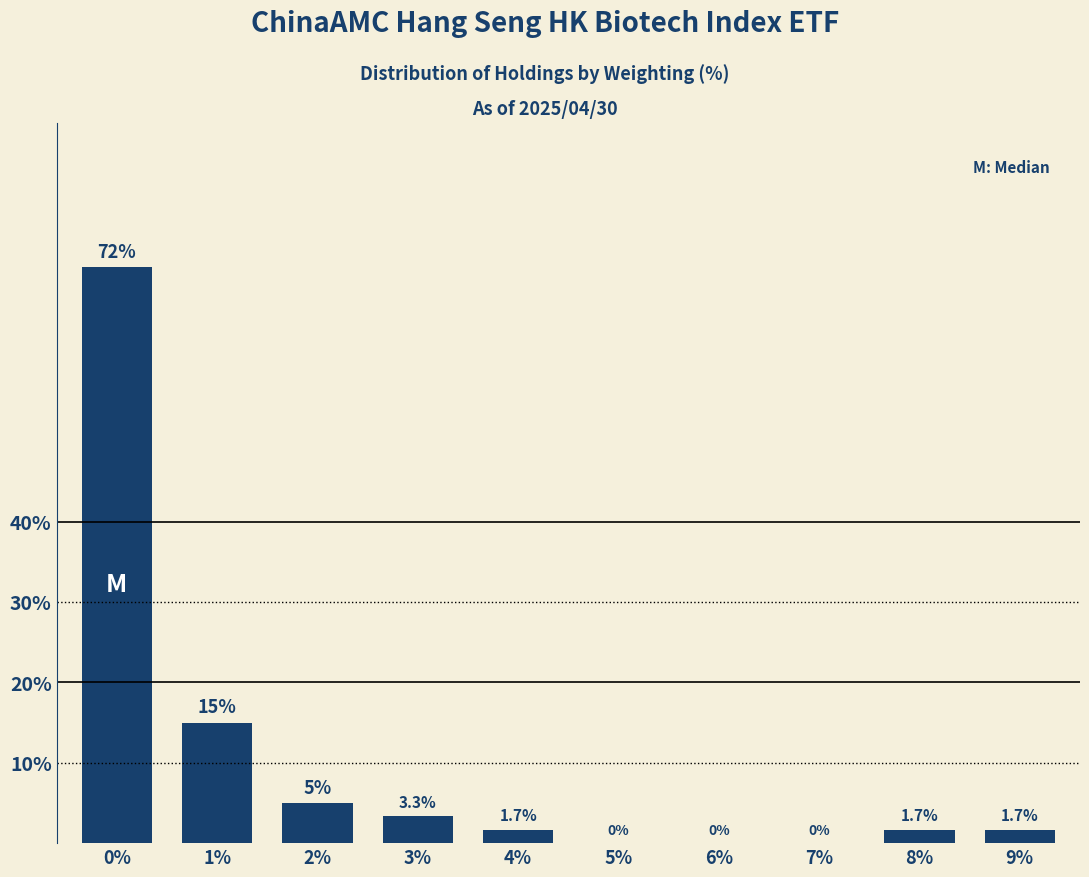

Reading right to left, extract all data points from this chart.

9%=1.7	8%=1.7	7%=0.0	6%=0.0	5%=0.0	4%=1.7	3%=3.3	2%=5.0	1%=15.0	0%=71.7